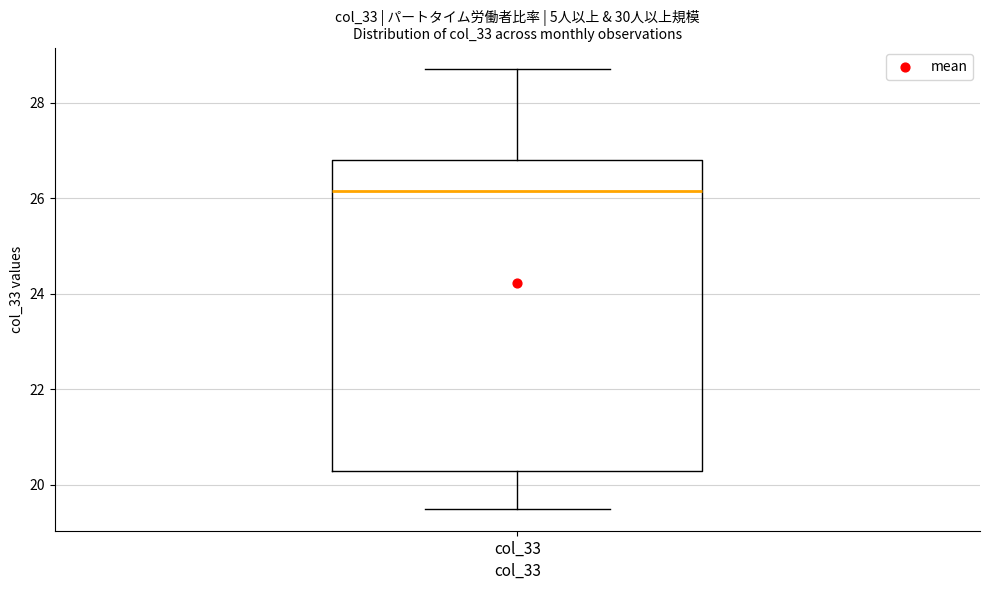

Transcribe this box plot: give where the median line is, the range the box spans, and where the two whiskers end, as read against the y-axis. The values are not printed on the chart, so give them approximately, as read against the axis.

median 26.2, box 20.4 to 26.8, whiskers 19.6 to 28.8